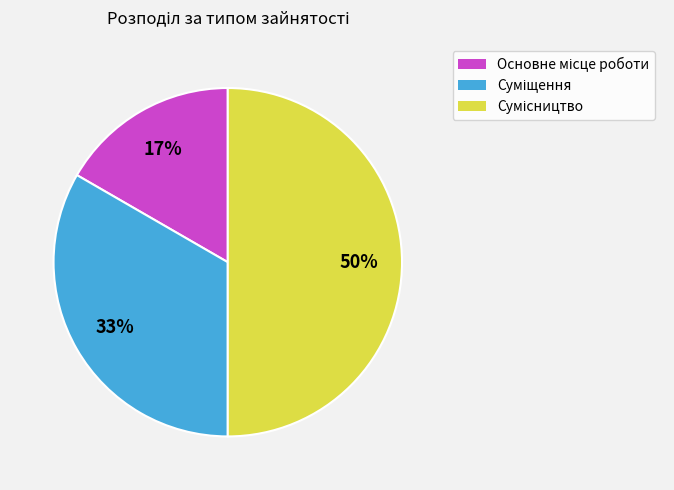

To the nearest percent, what is the difference between the largest and smallest slice percentages?

33%